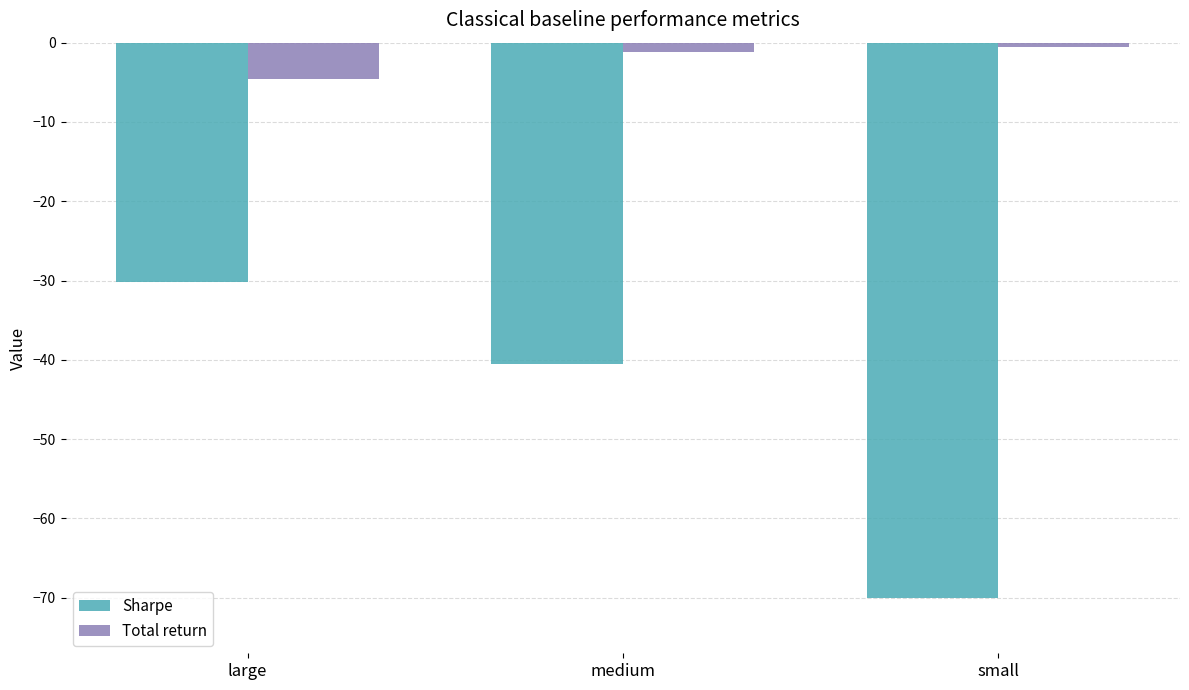

At which label does Total return reach its peak?

small